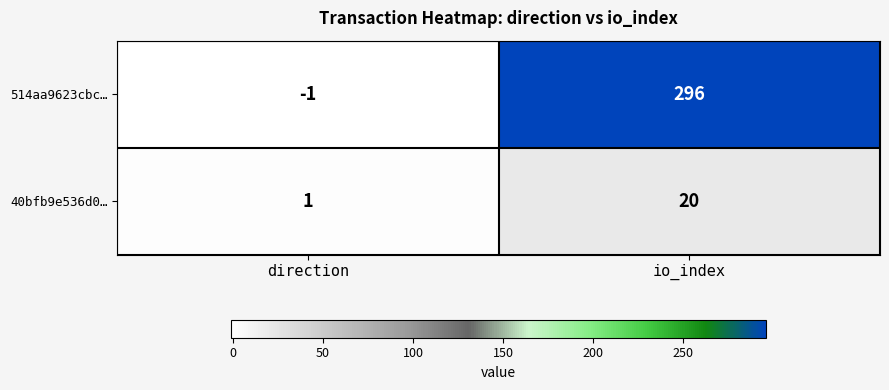

True or false: 514aa9623cbc… has a value of 0 at direction.

False